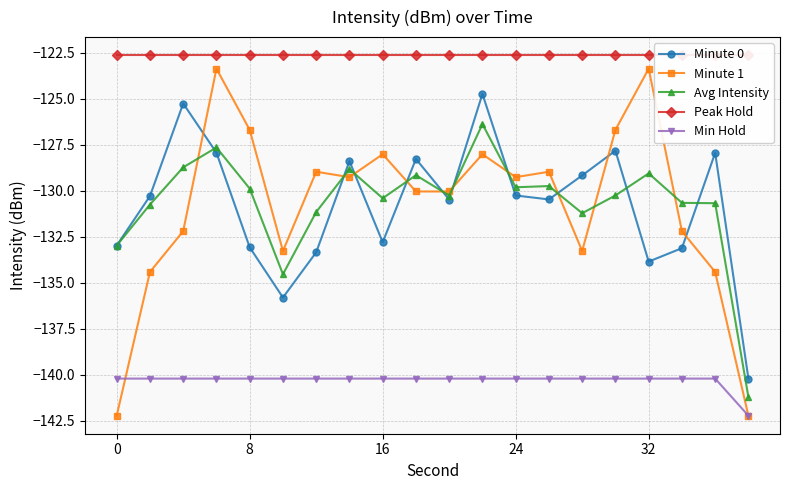

Is it true that Minute 1 equals -233.9 at 16?

False